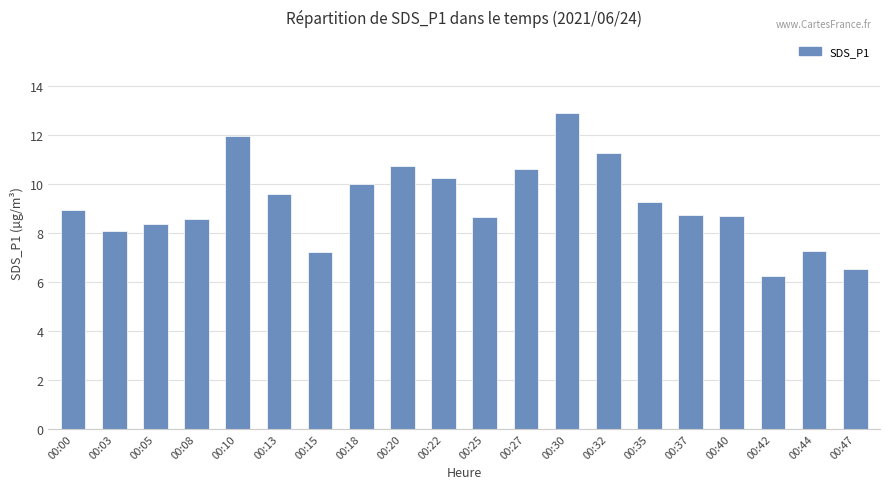

What is the greatest value displayed?

12.9